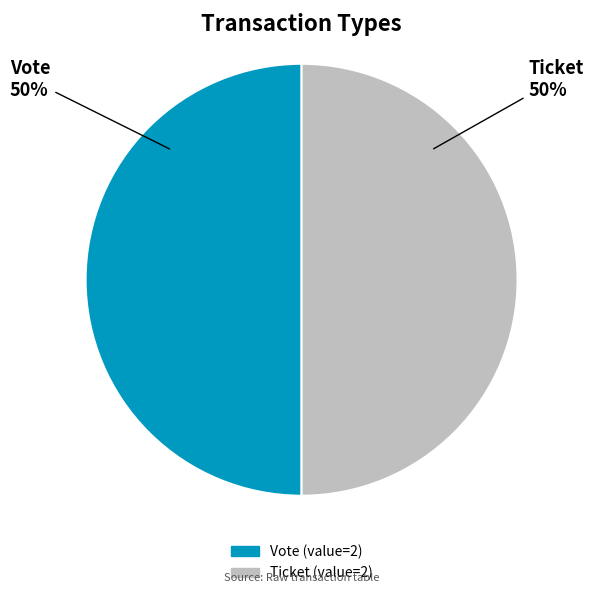

To the nearest percent, what is the average slice percentage?

50%